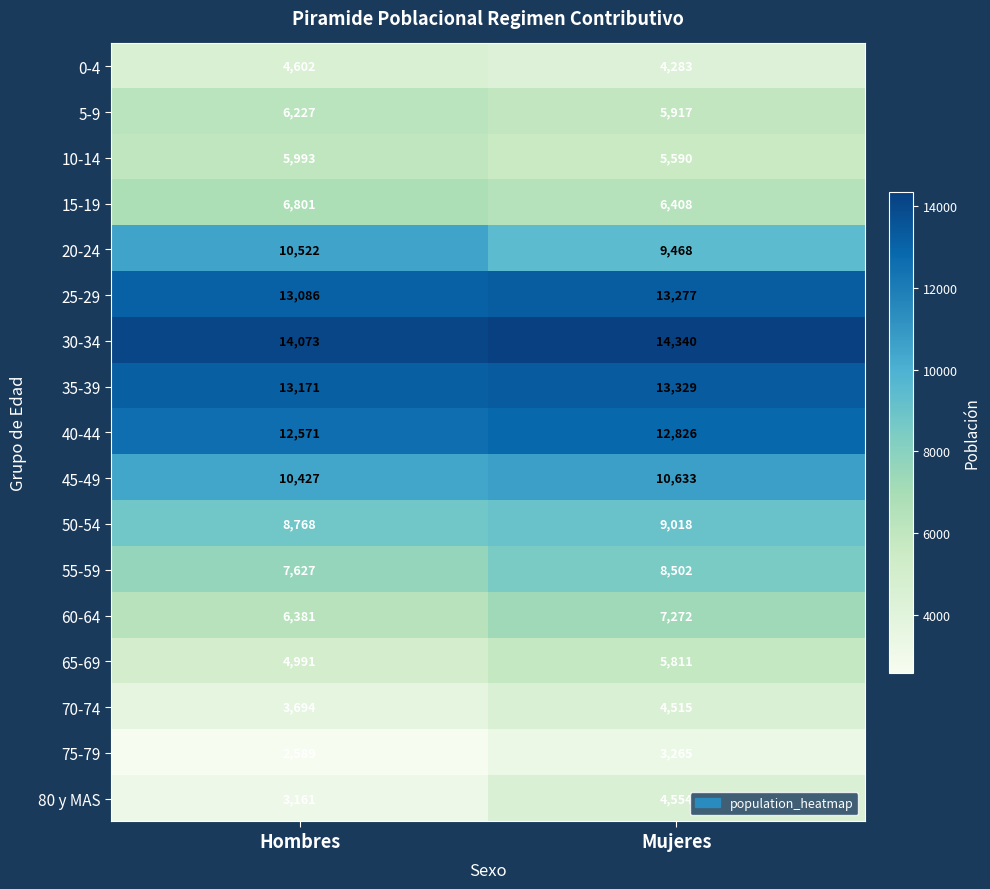

What is the difference between the 15-19 values at Mujeres and Hombres?

393